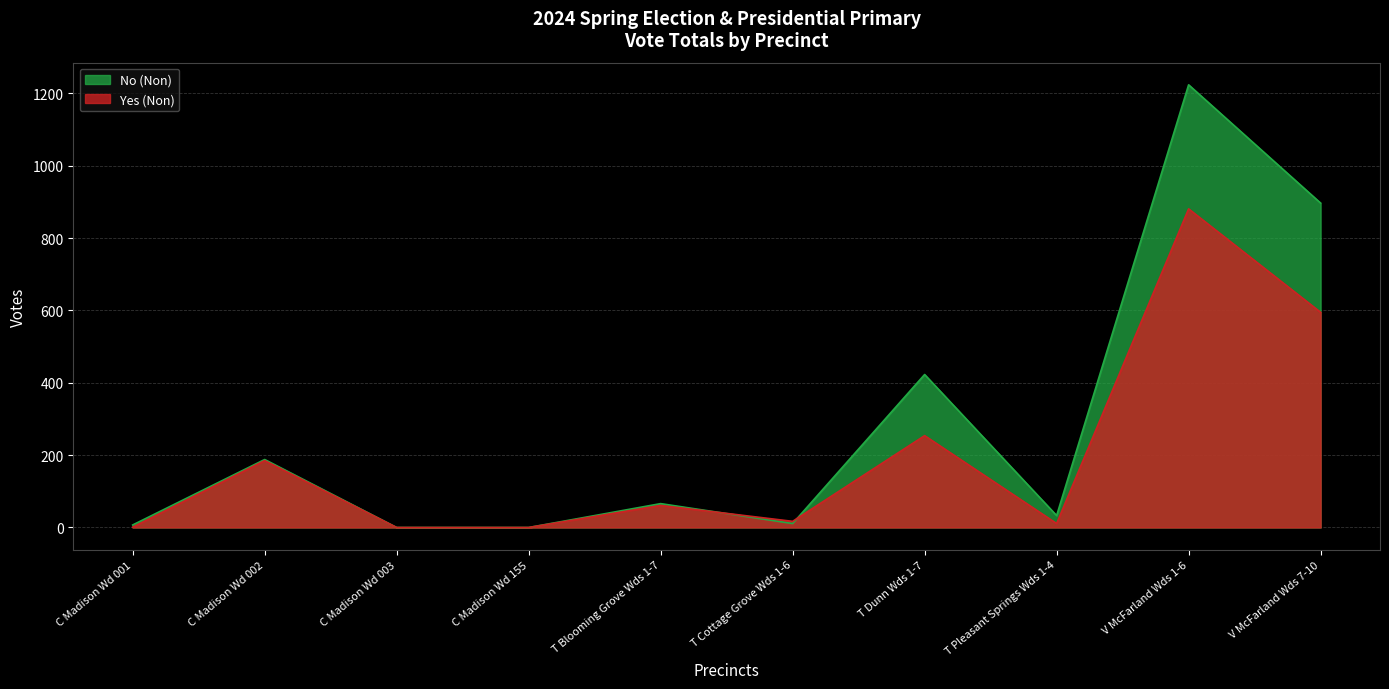

List the series in order of their peak value, lowest first.

Yes (Non), No (Non)